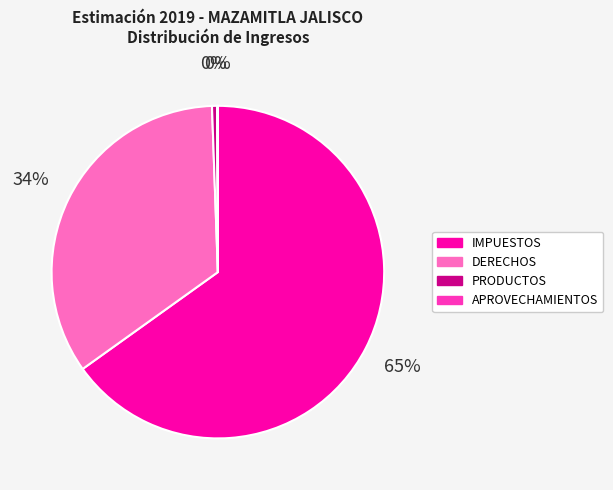

Do IMPUESTOS and DERECHOS together represent more than half of the pie?

Yes